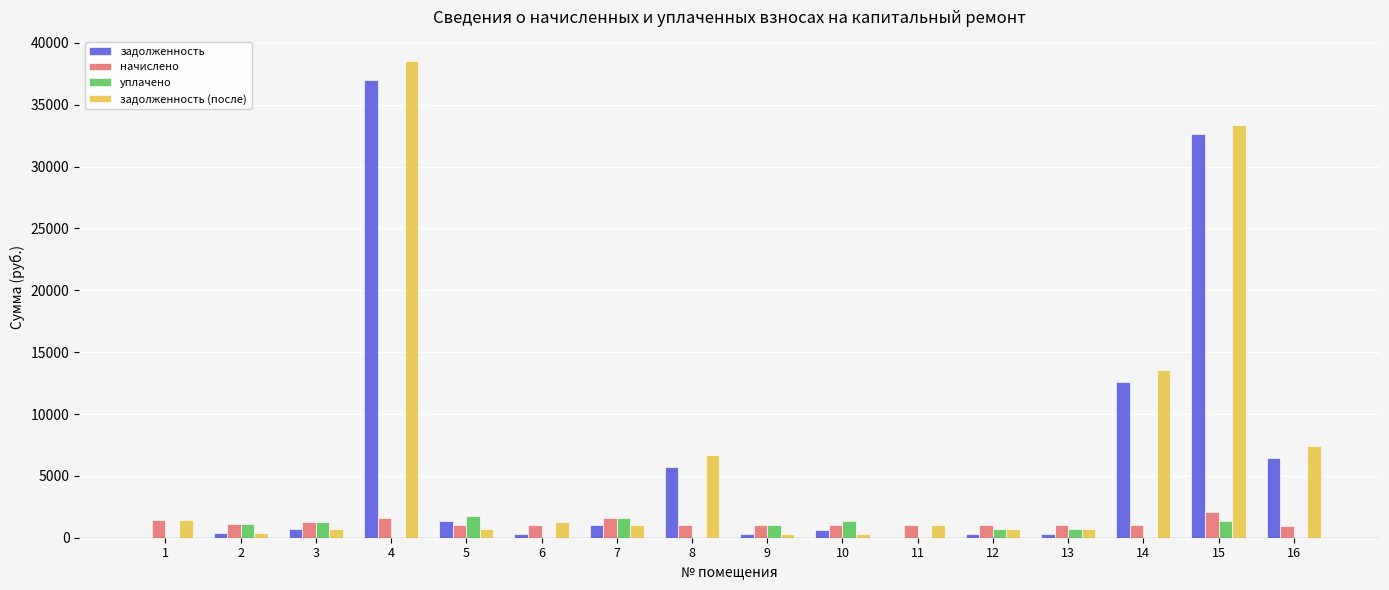

At which category is the sum across all series the highest?

4